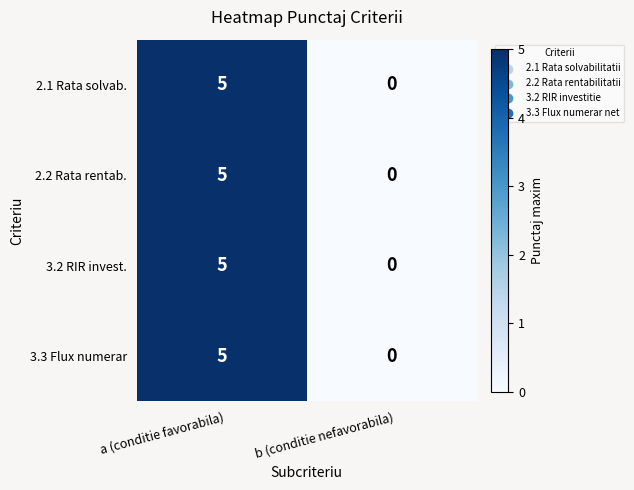

Where is 3.2 RIR invest. nearest to the value 2?

b (conditie nefavorabila)